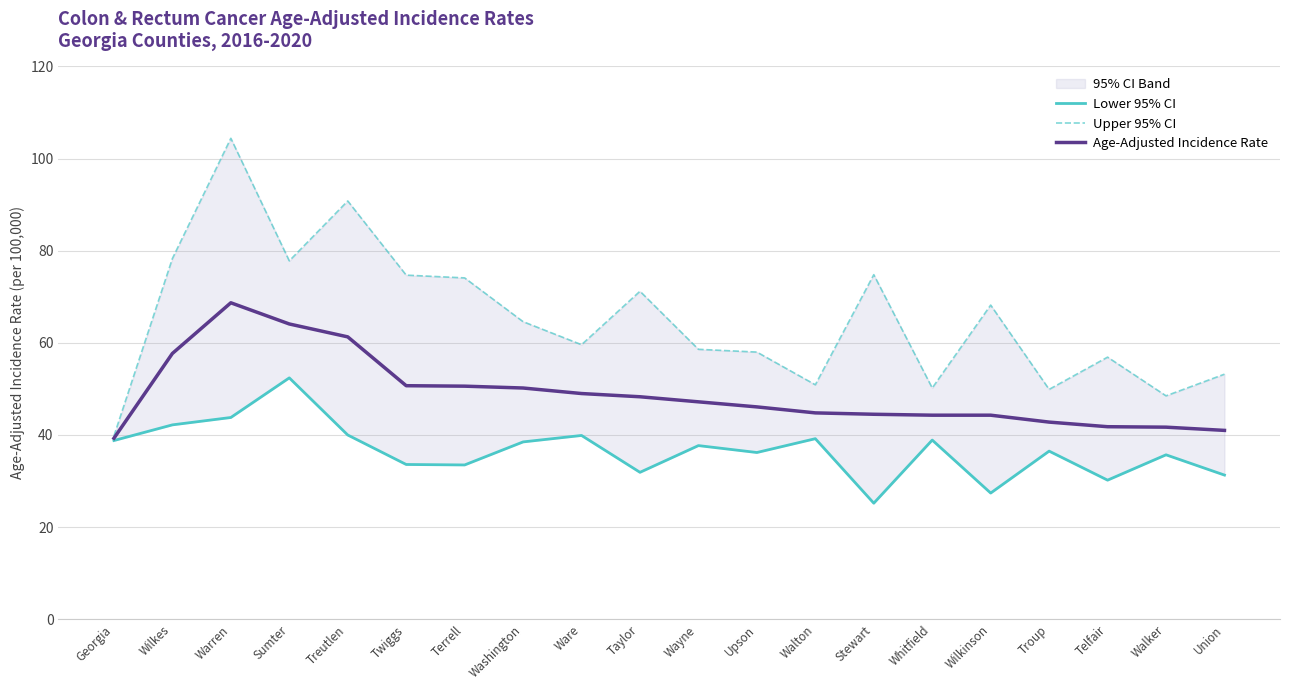

True or false: Lower 95% CI and Upper 95% CI cross at least once.

False